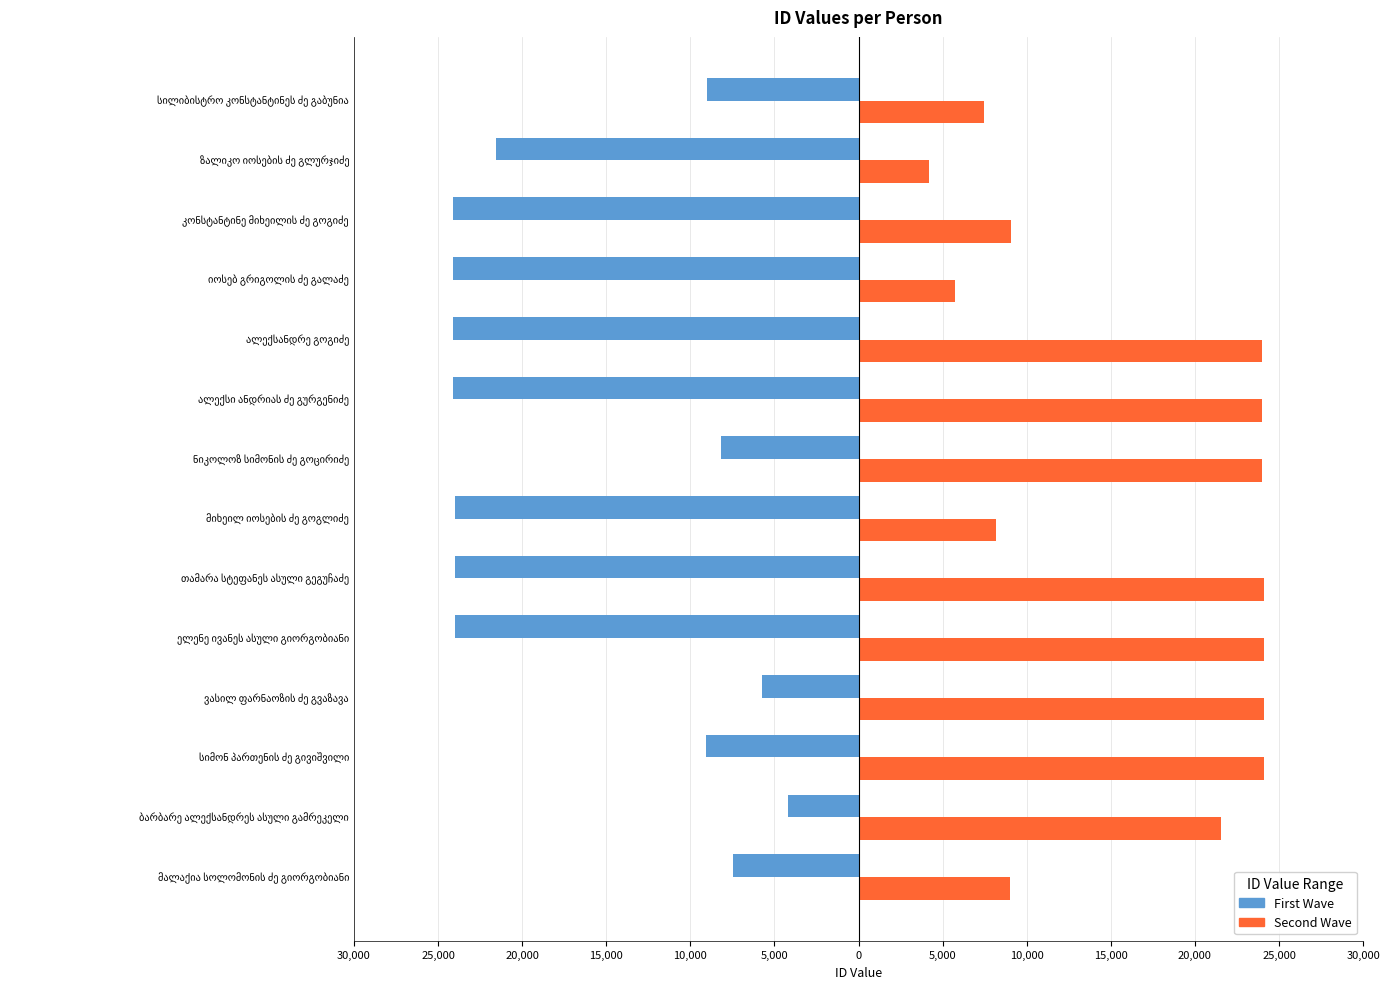

What are all the series names shown in the legend?

First Wave, Second Wave